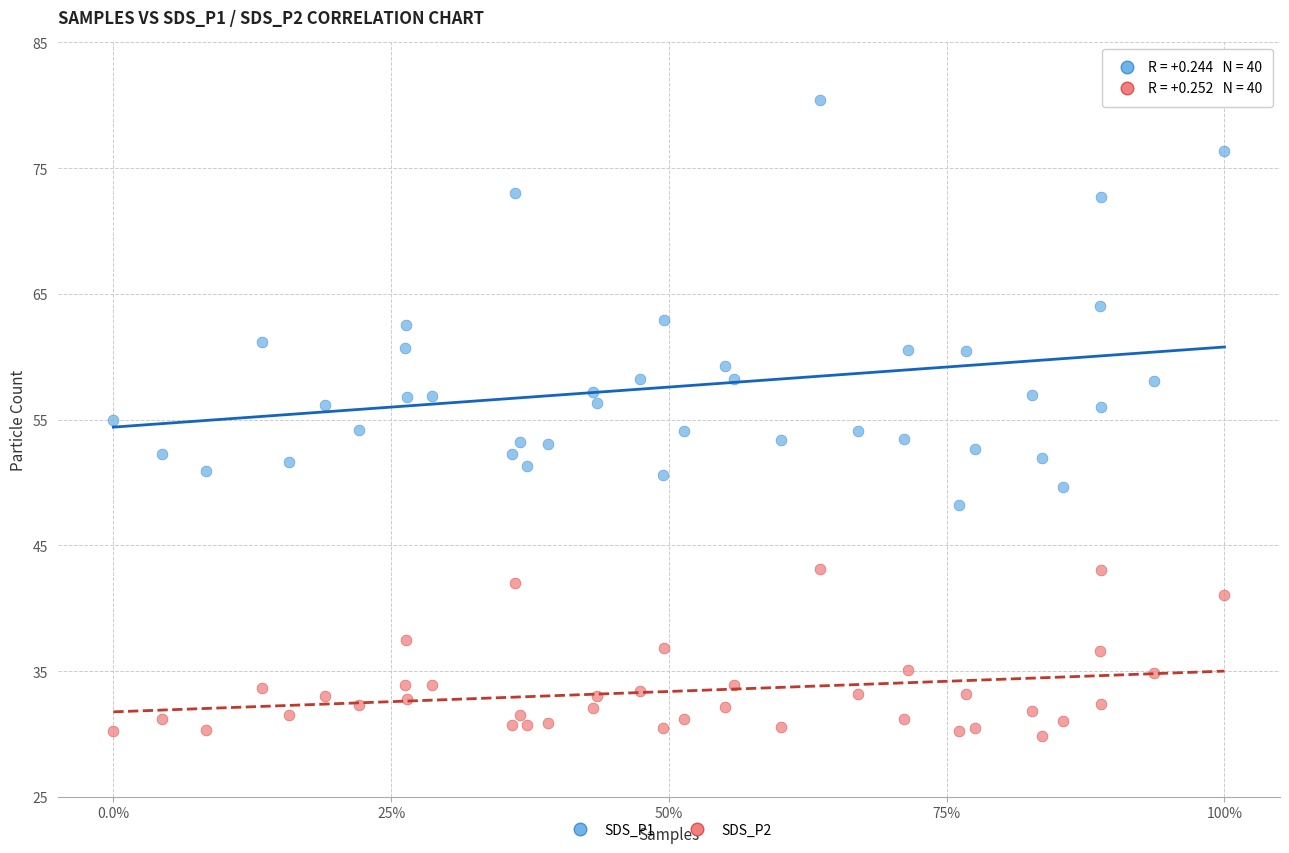

Which series reaches the maximum Y coordinate?

SDS_P1